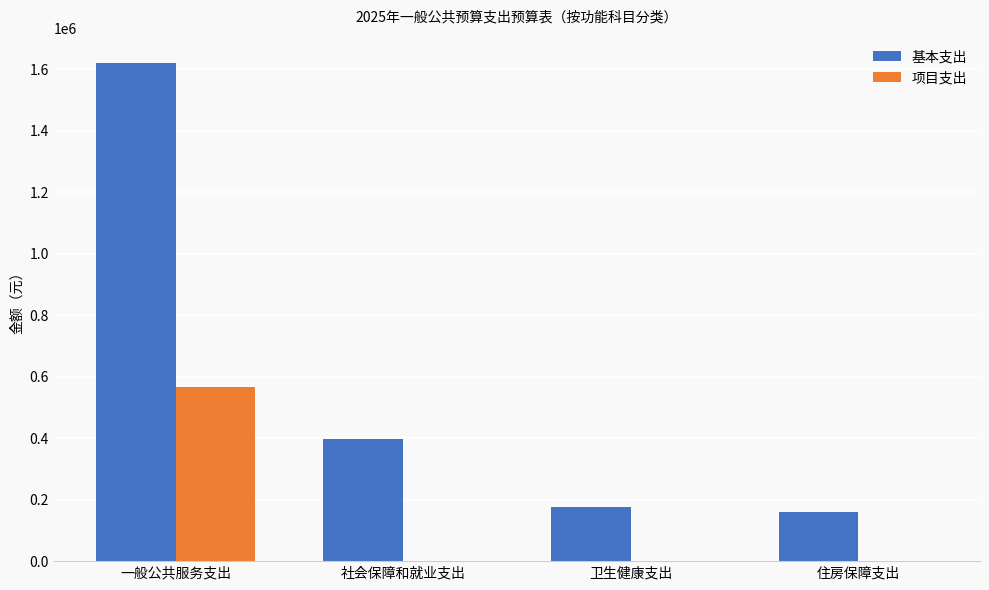

Which category has the highest value across all series?

一般公共服务支出